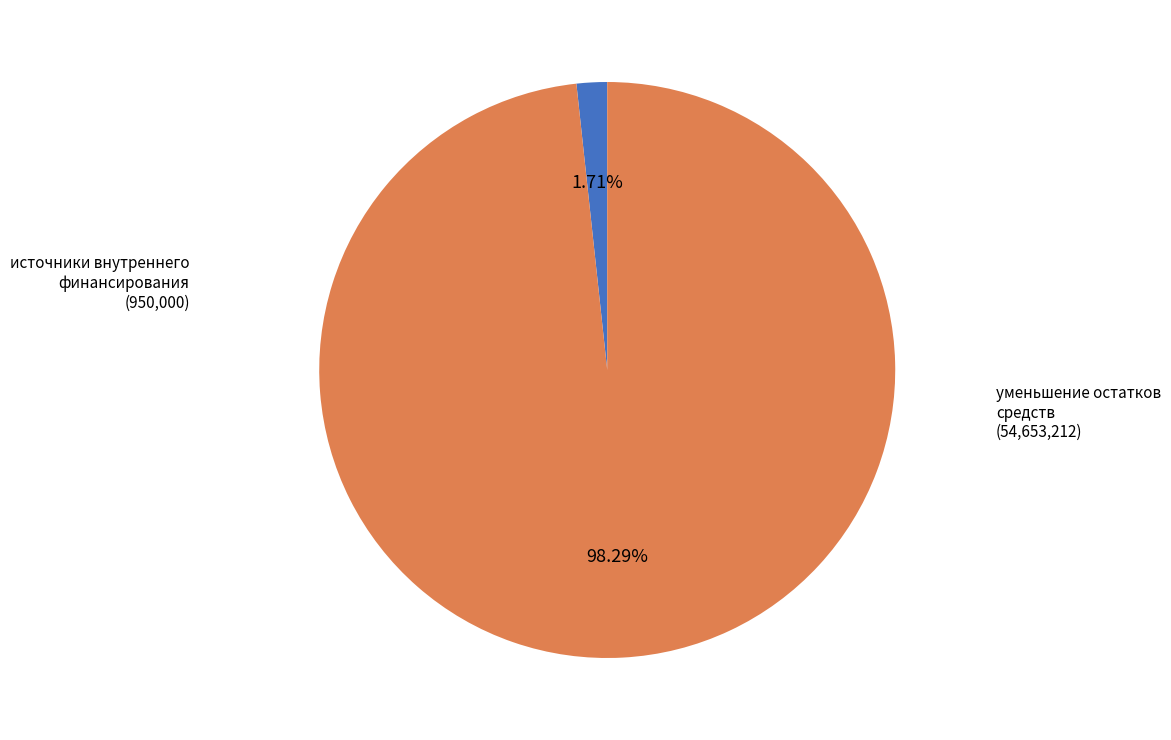

Is there any slice that represents more than half of the pie?

Yes